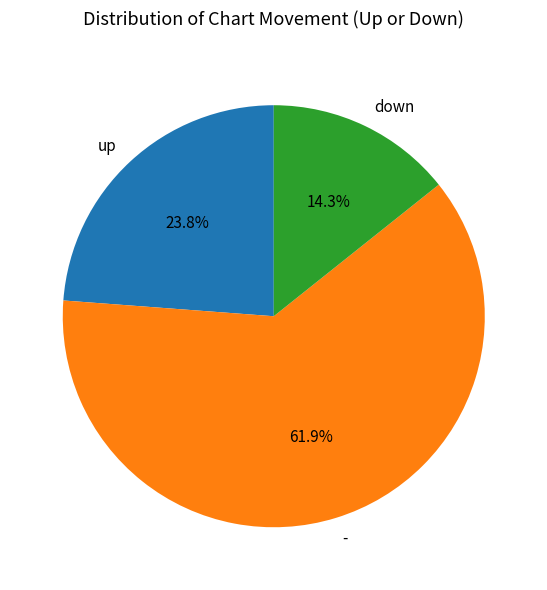

To the nearest percent, what percentage of the pie is -?

62%